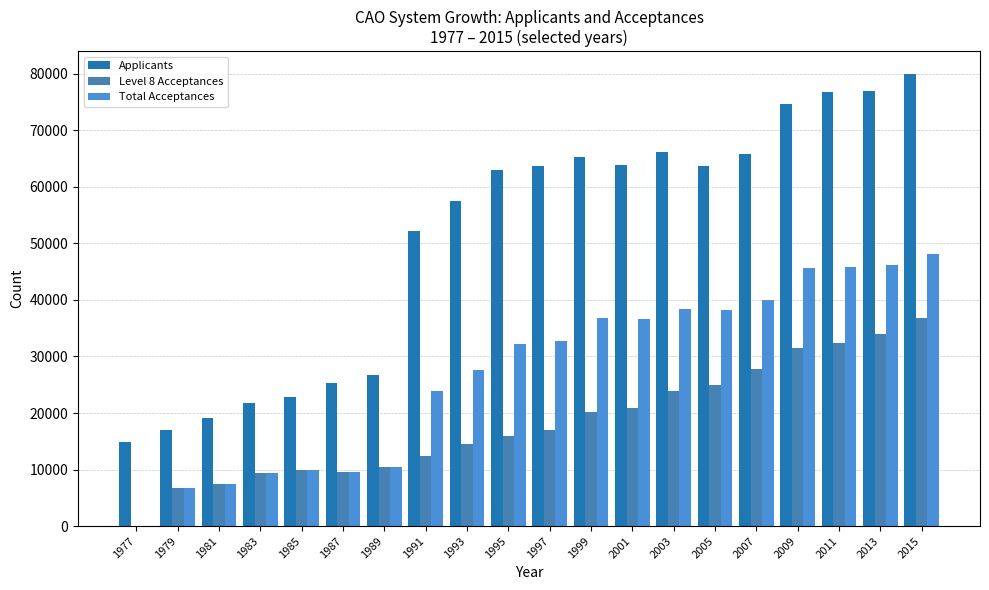

List the series in order of their overall mean, highest first.

Applicants, Total Acceptances, Level 8 Acceptances